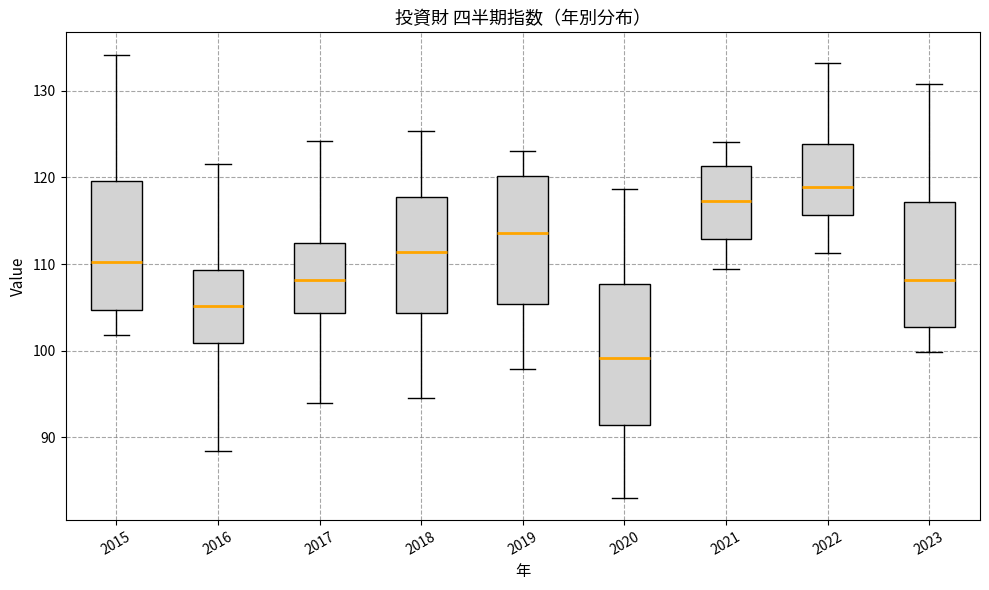

Where is the upper edge of the box at x = 2017 on the y-axis? The values are not printed on the chart, so give them approximately, as read against the axis.

112